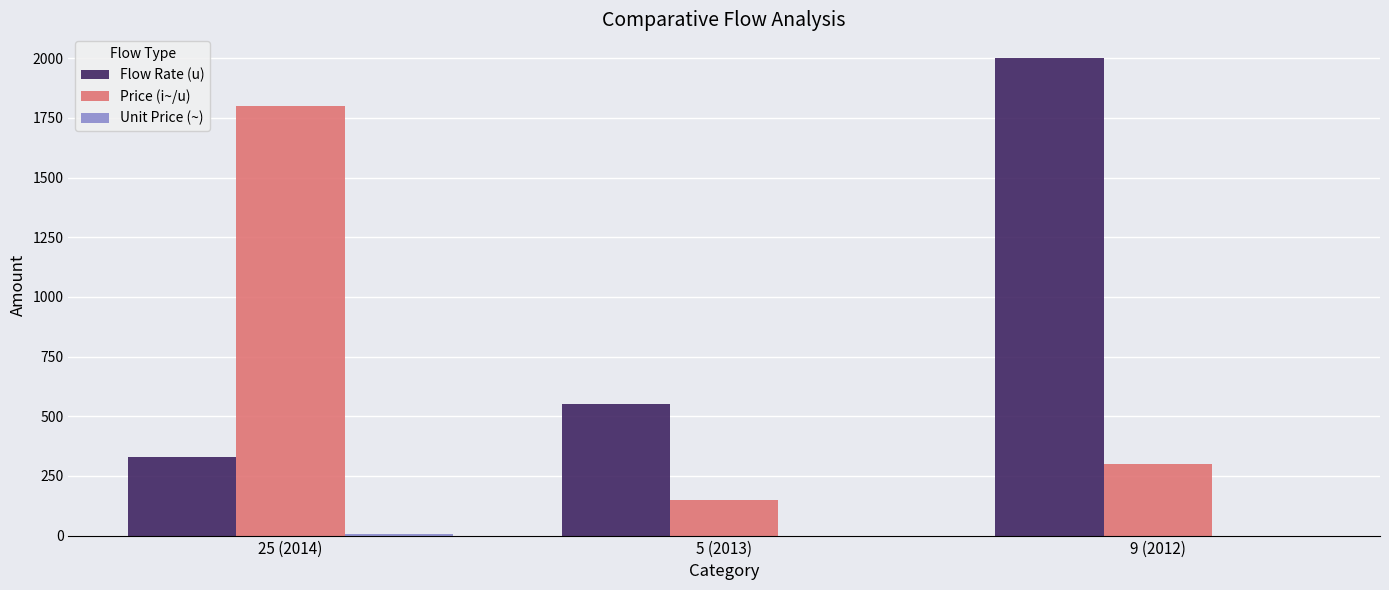

At which category is the sum across all series the highest?

9 (2012)